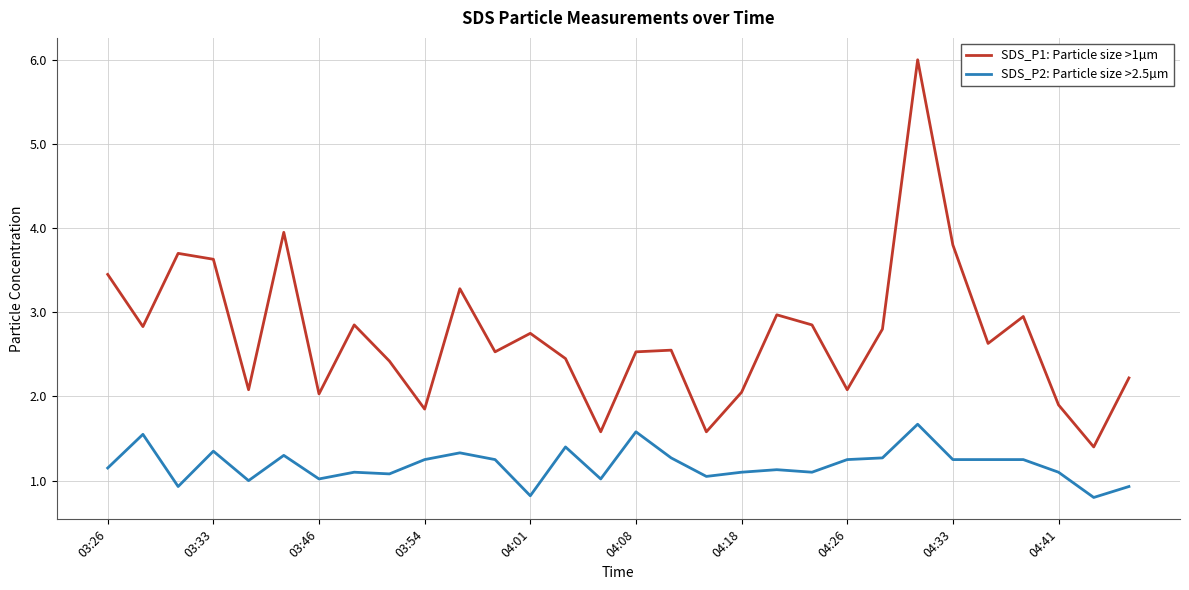

At how many categories does at least one series exceed 2?

25